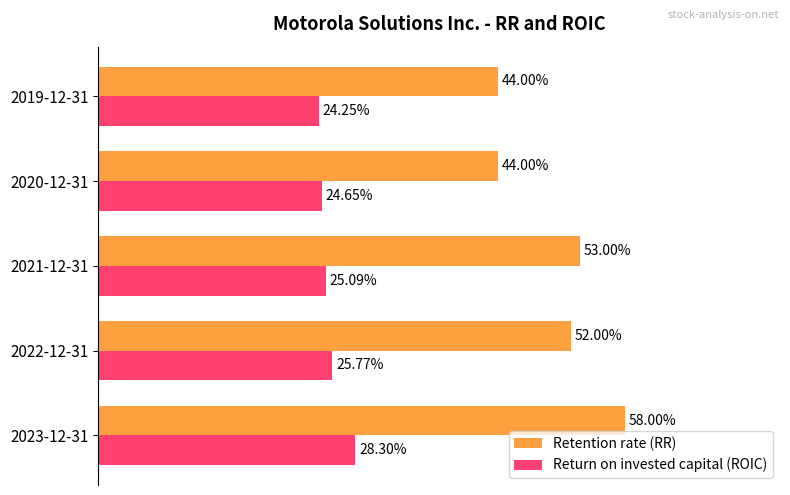

What is the difference between the maximum and minimum values in the Retention rate (RR) series?

0.1